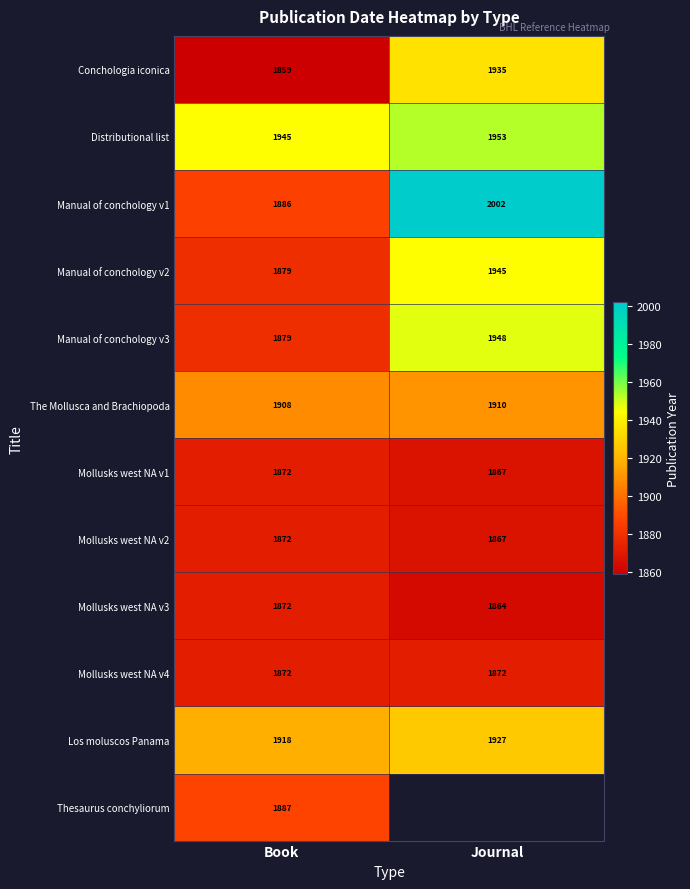

What is the difference between the highest and lowest values at Book?

86